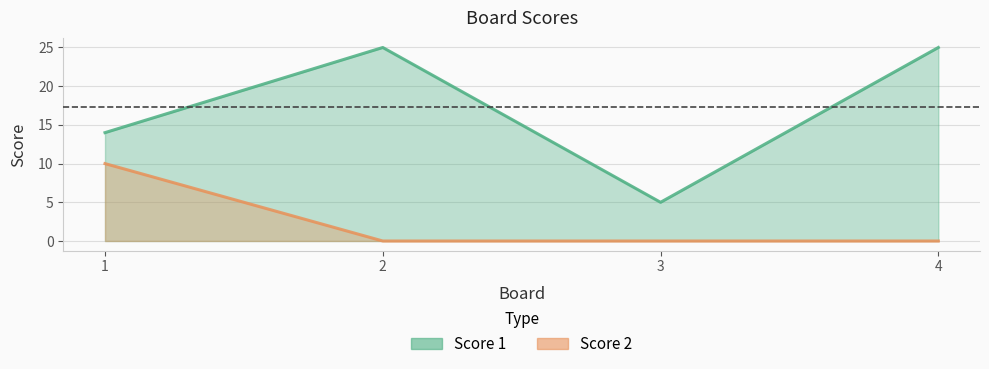

True or false: Score 1 has a value of 25 at 4.

True